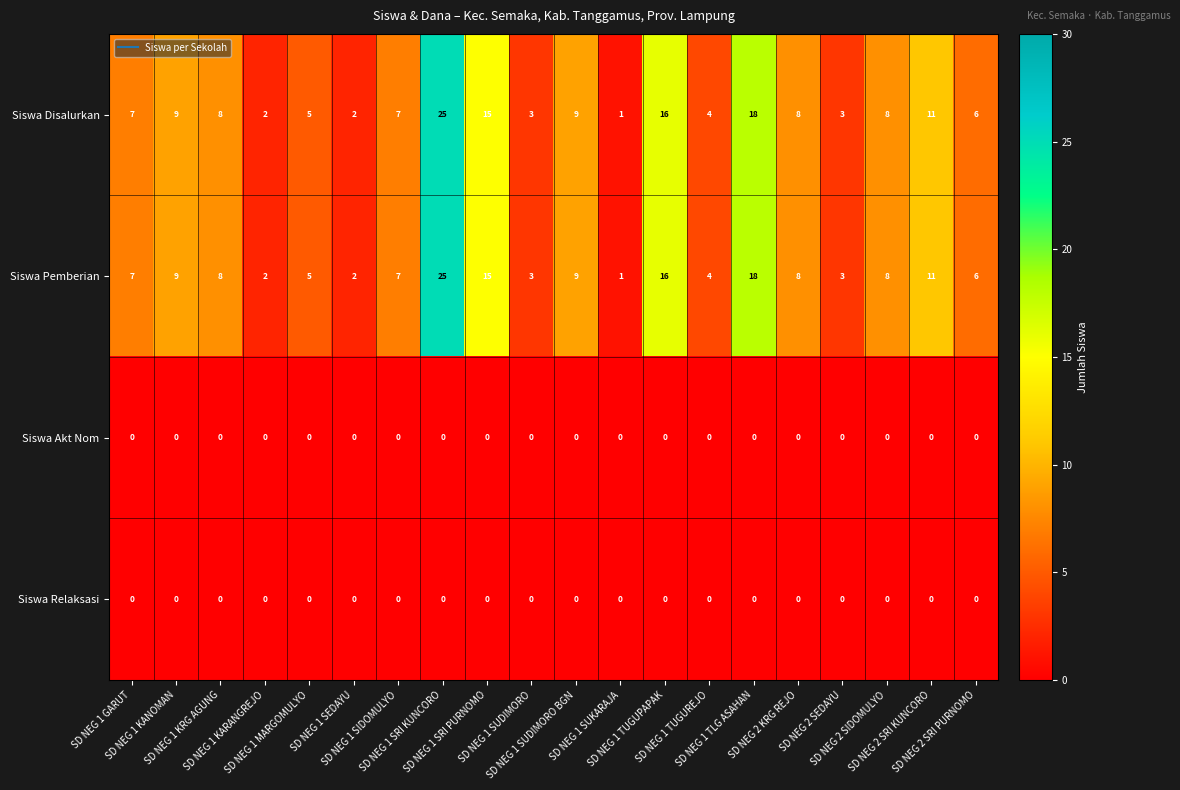

What is the highest value of the Siswa Disalurkan series?

25